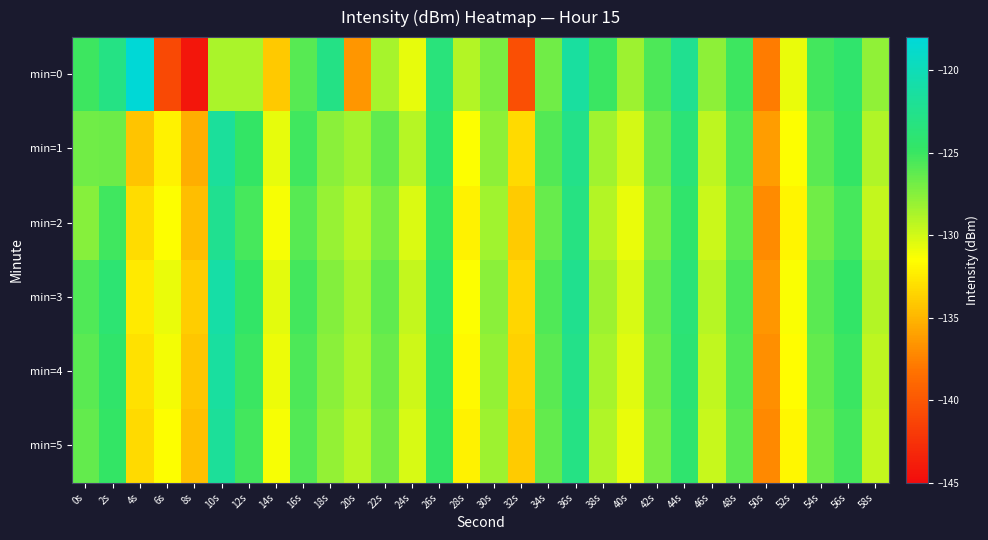

How many data points does each series have?

30